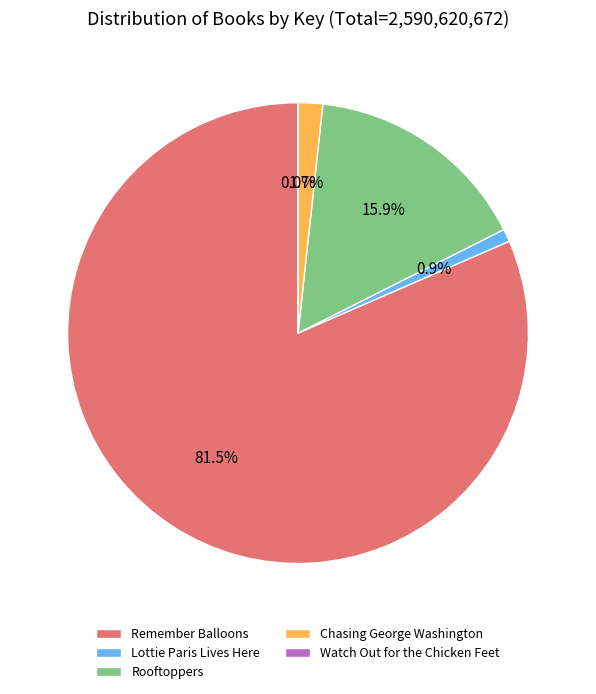

Which slice is the largest?

Remember Balloons